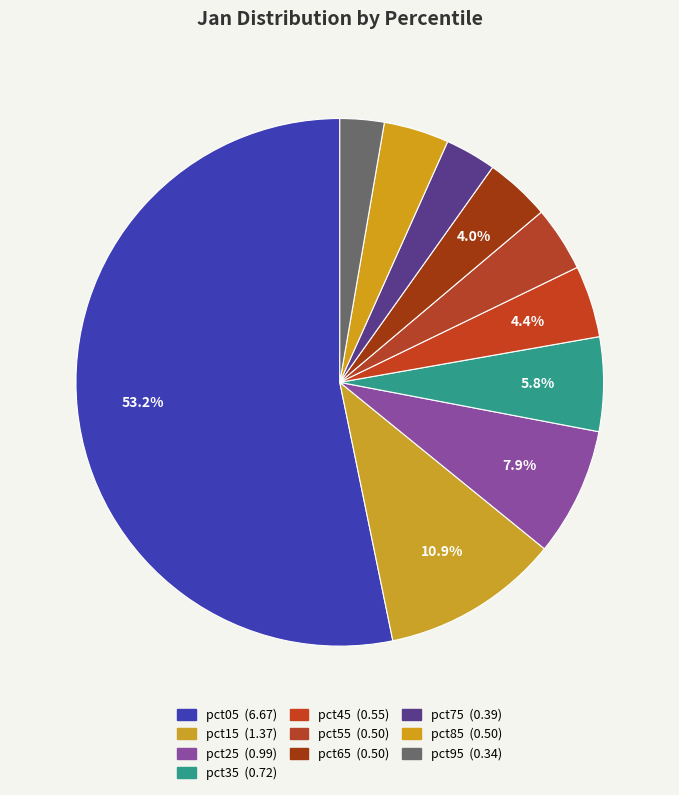

How many slices are in this pie chart?

10